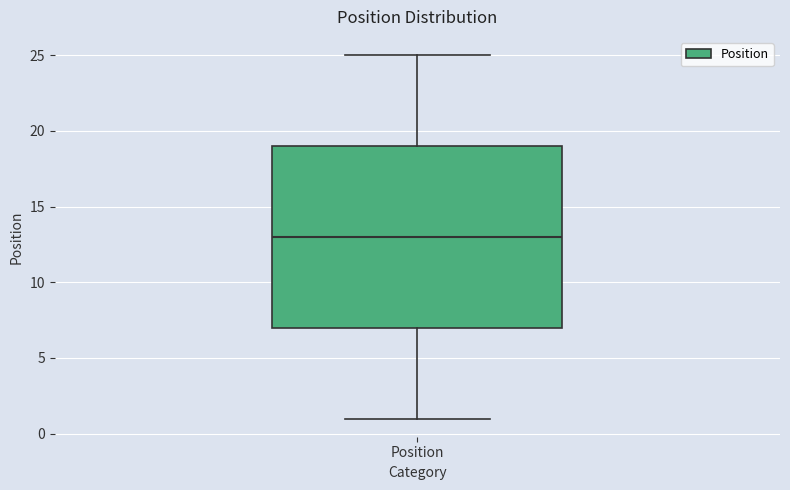

Transcribe this box plot: give where the median line is, the range the box spans, and where the two whiskers end, as read against the y-axis. The values are not printed on the chart, so give them approximately, as read against the axis.

median 13, box 7 to 19, whiskers 1 to 25